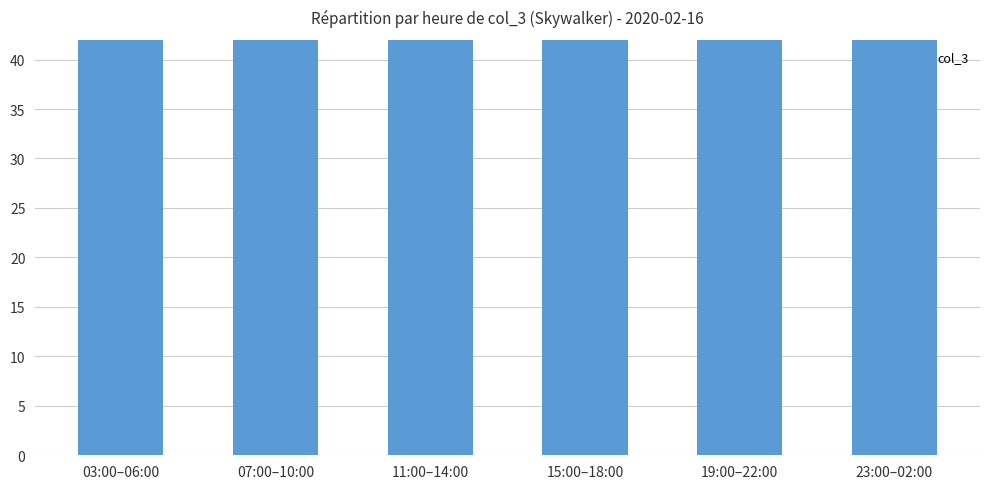

Does the chart contain any negative values?

No